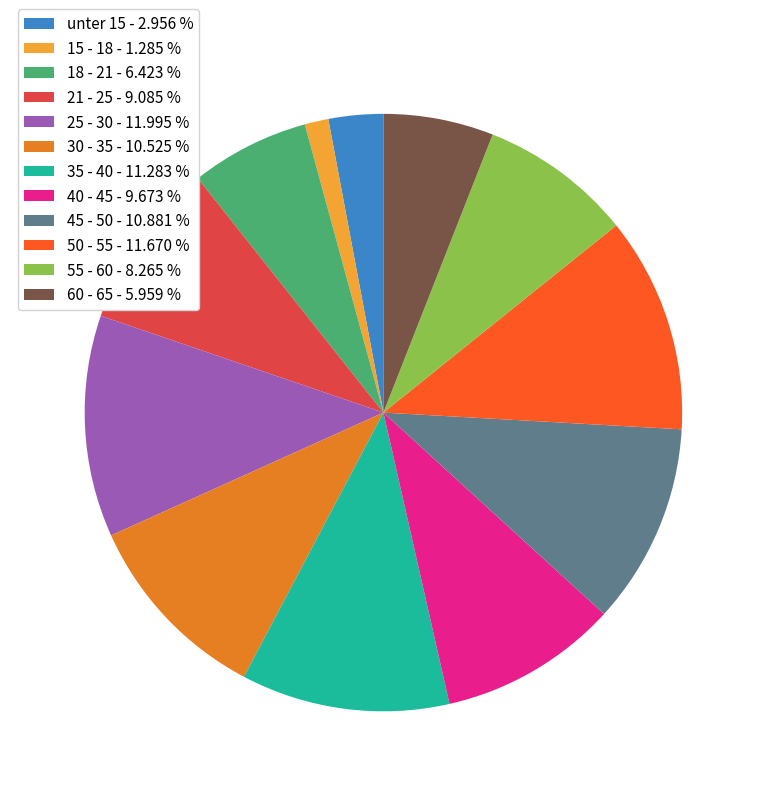

Does 55 - 60 - 8.265 % account for over 50% of the chart?

No